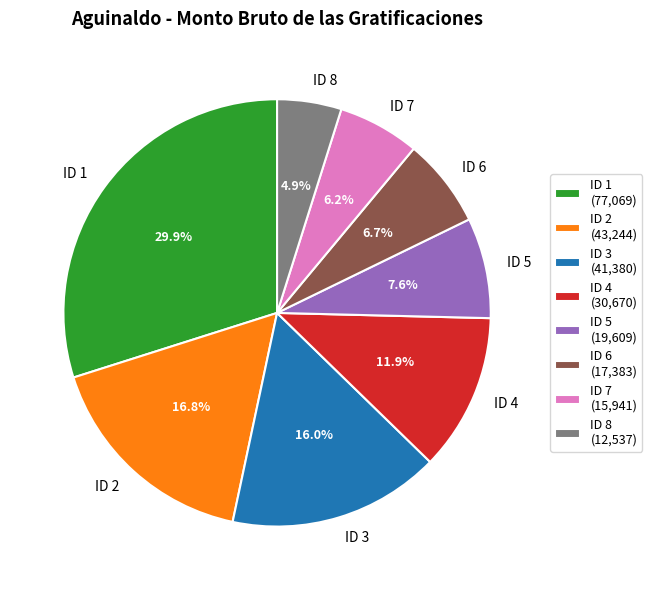

To the nearest percent, what is the combined percentage of ID 2 and ID 1?

47%